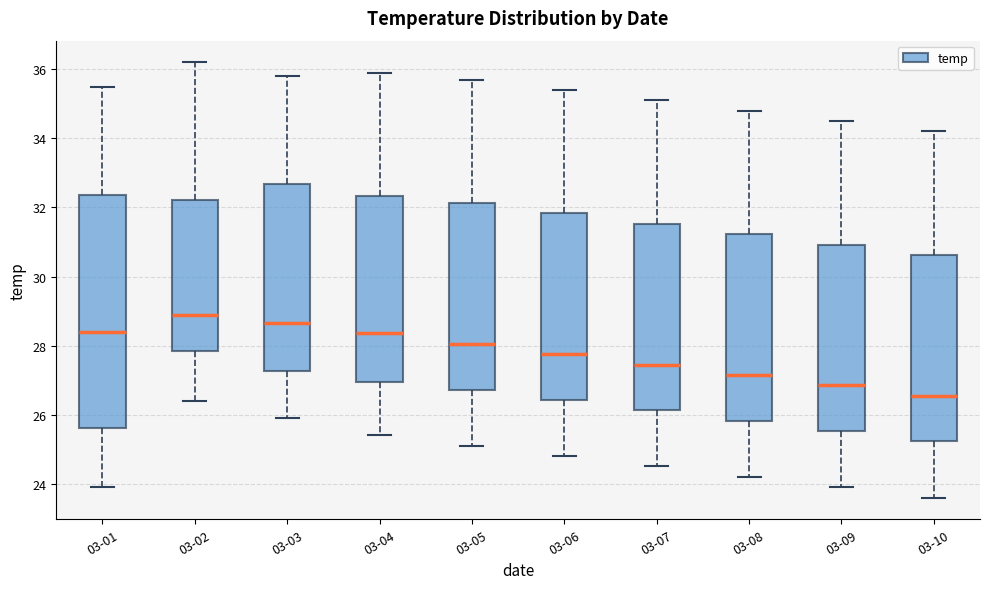

Reading left to right, read every box against the y-axis: the position of its median line, the range the box covers, and the ends of its whiskers. The values are not printed on the chart, so give them approximately, as read against the axis.

03-01: median 28.4, box 25.6 to 32.4, whiskers 24.0 to 35.6
03-02: median 29.0, box 27.8 to 32.2, whiskers 26.4 to 36.2
03-03: median 28.6, box 27.2 to 32.6, whiskers 26.0 to 35.8
03-04: median 28.4, box 27.0 to 32.4, whiskers 25.4 to 36.0
03-05: median 28.0, box 26.8 to 32.2, whiskers 25.2 to 35.8
03-06: median 27.8, box 26.4 to 31.8, whiskers 24.8 to 35.4
03-07: median 27.4, box 26.2 to 31.6, whiskers 24.6 to 35.2
03-08: median 27.2, box 25.8 to 31.2, whiskers 24.2 to 34.8
03-09: median 26.8, box 25.6 to 31.0, whiskers 24.0 to 34.6
03-10: median 26.6, box 25.2 to 30.6, whiskers 23.6 to 34.2